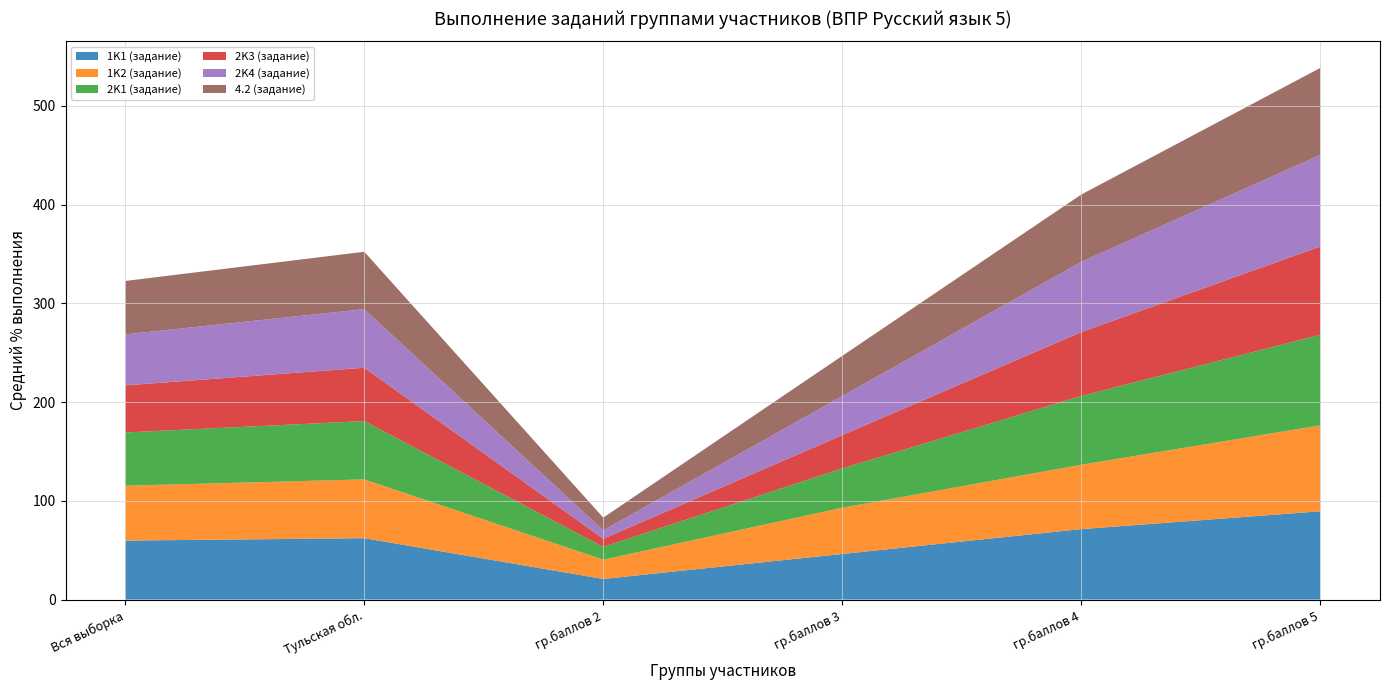

Reading left to right, list all the values displayed in this chart.

1K1 (задание): Вся выборка=59.7	Тульская обл.=62.2	гр.баллов 2=20.9	гр.баллов 3=46.2	гр.баллов 4=71.4	гр.баллов 5=89.4
1K2 (задание): Вся выборка=55.6	Тульская обл.=59.5	гр.баллов 2=19.5	гр.баллов 3=46.8	гр.баллов 4=65.2	гр.баллов 5=87.0
2K1 (задание): Вся выборка=53.9	Тульская обл.=59.0	гр.баллов 2=12.9	гр.баллов 3=39.9	гр.баллов 4=69.7	гр.баллов 5=91.8
2K3 (задание): Вся выборка=47.7	Тульская обл.=54.1	гр.баллов 2=8.2	гр.баллов 3=33.7	гр.баллов 4=64.7	гр.баллов 5=89.4
2K4 (задание): Вся выборка=51.7	Тульская обл.=59.3	гр.баллов 2=8.6	гр.баллов 3=39.5	гр.баллов 4=71.2	гр.баллов 5=92.8
4.2 (задание): Вся выборка=54.1	Тульская обл.=58.1	гр.баллов 2=12.8	гр.баллов 3=40.8	гр.баллов 4=68.2	гр.баллов 5=88.1